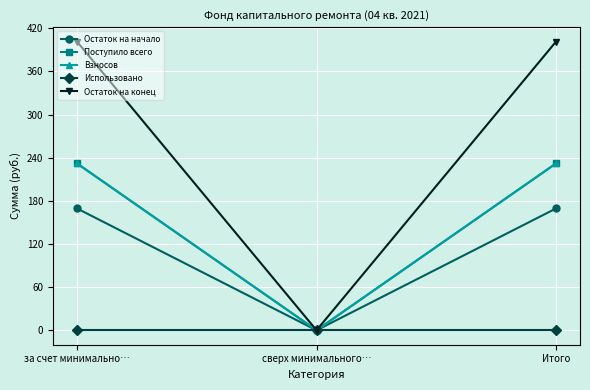

What is the label of the 2nd point from the right?

сверх минимального…